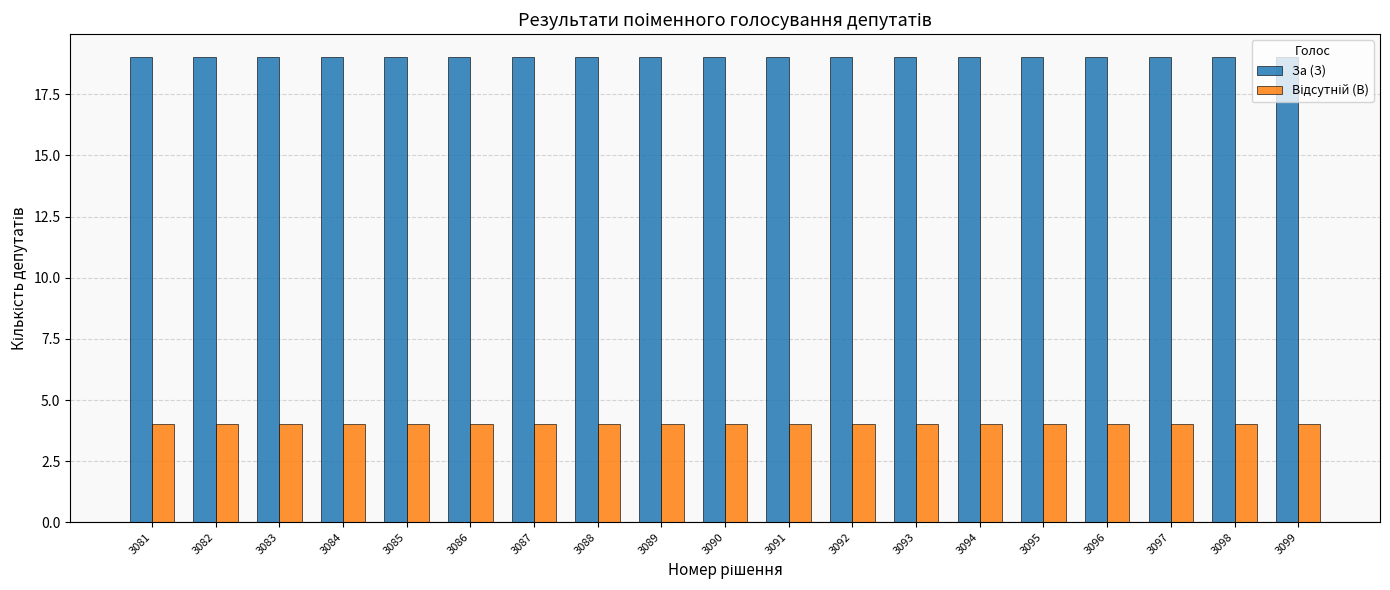

True or false: За (З) has a value of 19 at 3097.

True